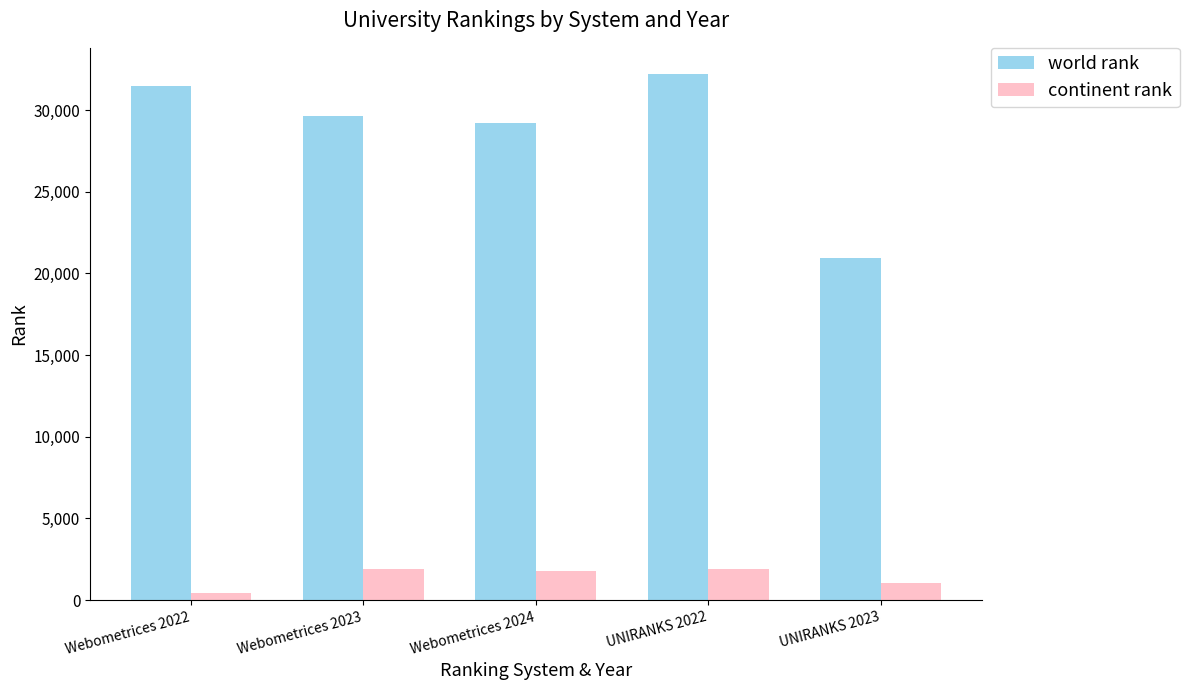

How many bars are there in each group?

2